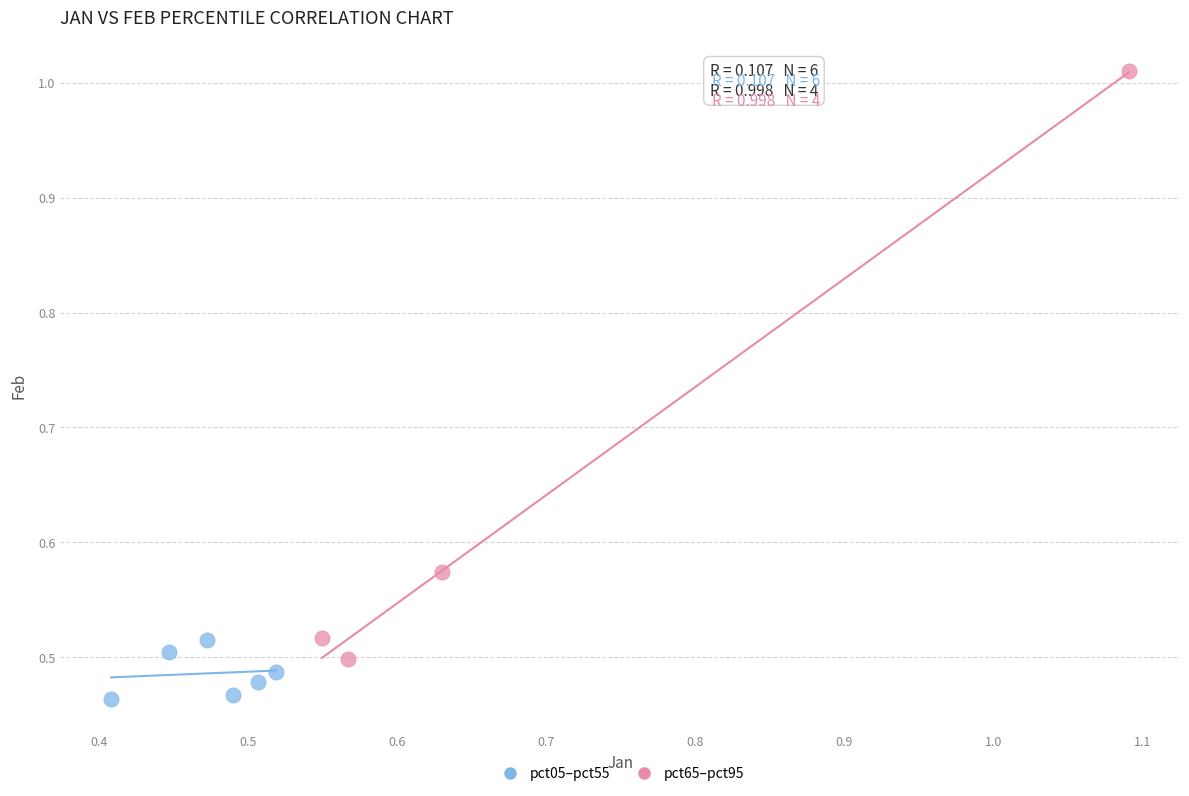

Which series reaches the maximum Y coordinate?

pct65–pct95